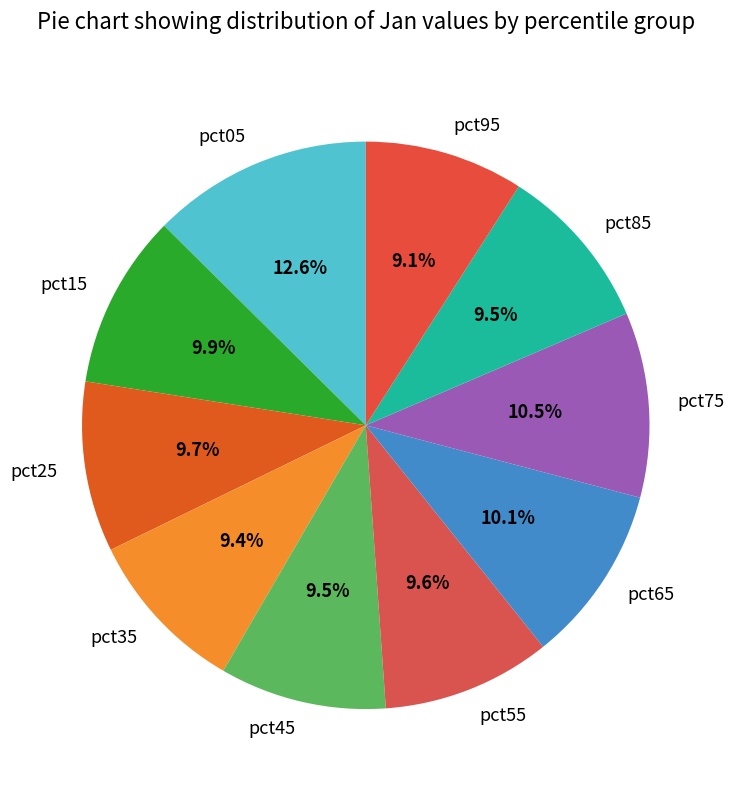

Count the number of slices in the pie.

10